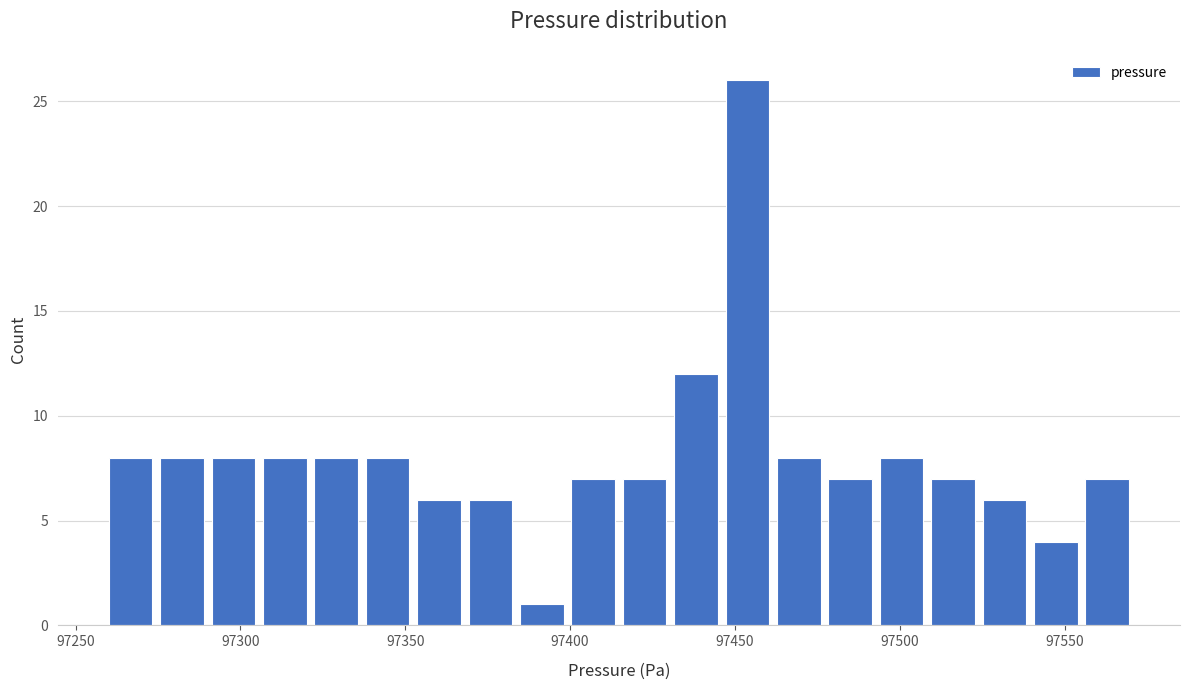

Read against the x-axis, roughly where is the centre of the tallest bar?

97455